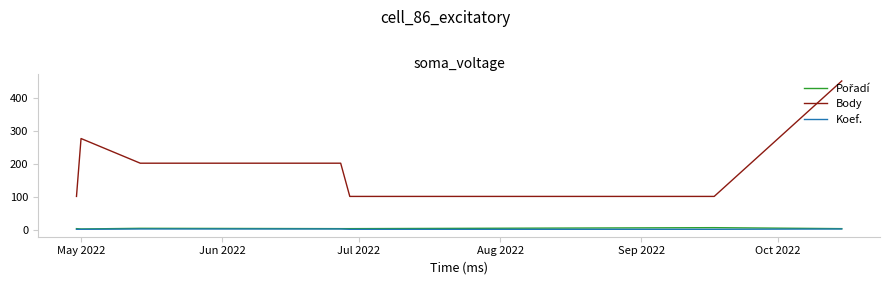

Which series has the widest spread of values?

Body